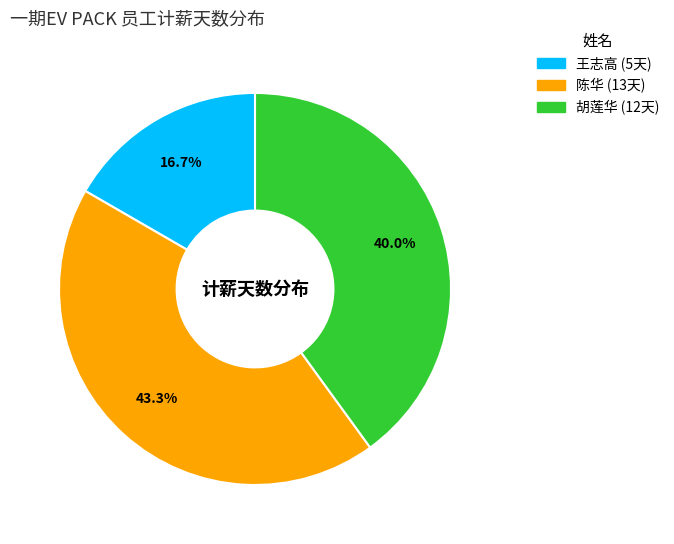

What percentage do 陈华 and 胡莲华 together represent?

83.3%